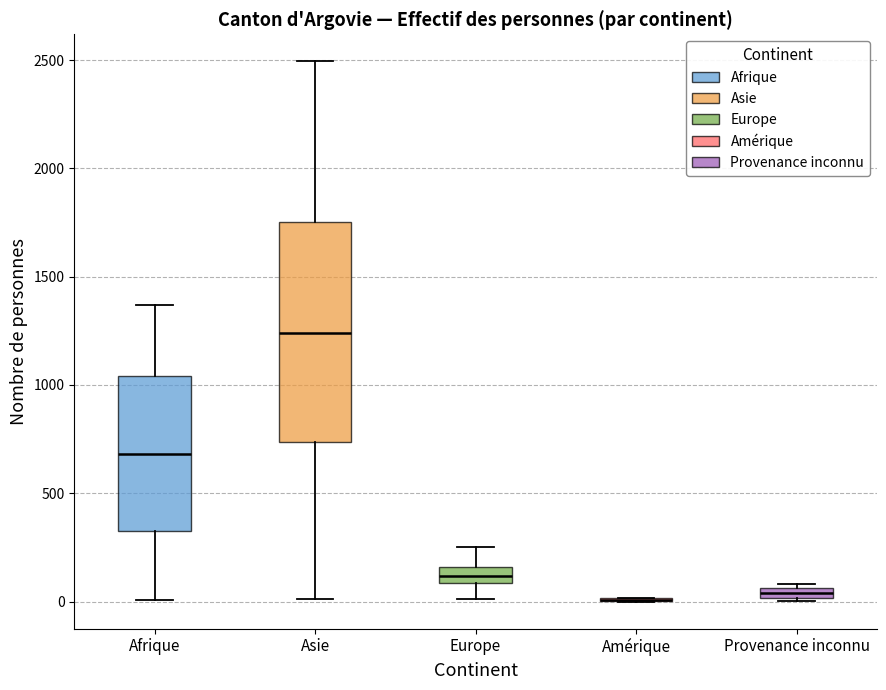

Which box is the tallest, from its lower edge to its upper edge?

Asie